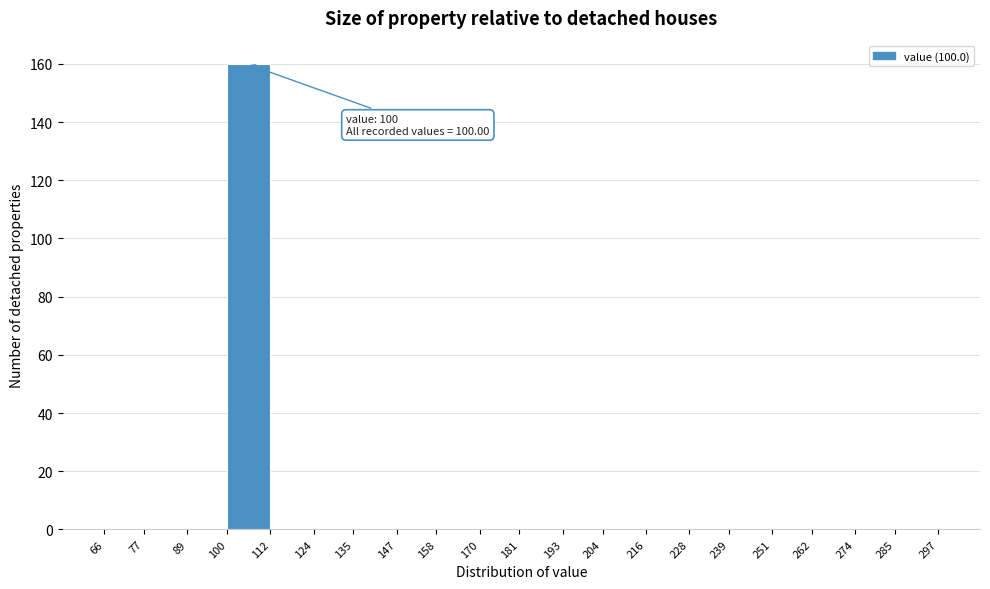

Which range on the x-axis has the tallest bar?

100 to 112